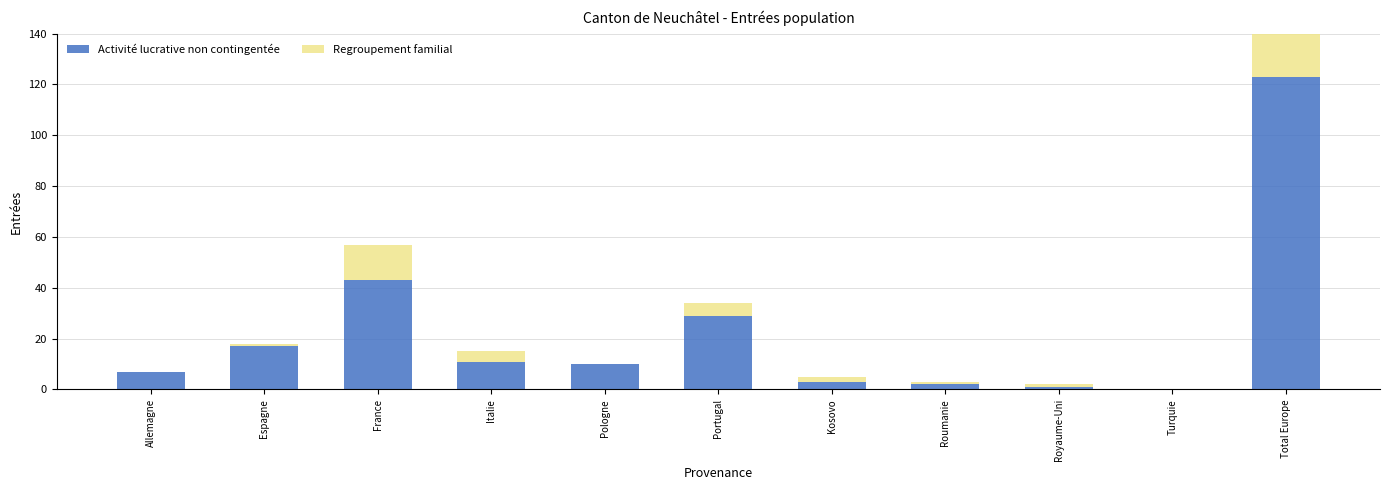

How many positive values does the Regroupement familial series have?

8